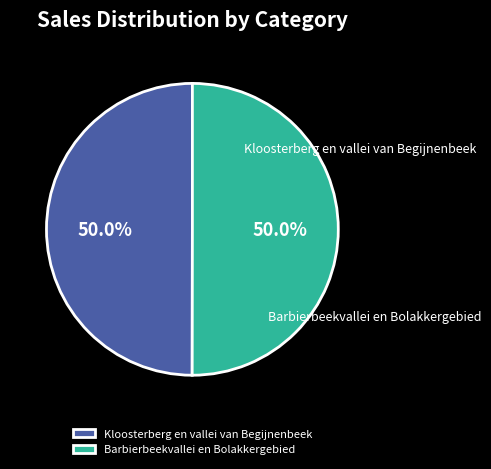

To the nearest percent, what is the average slice percentage?

50%